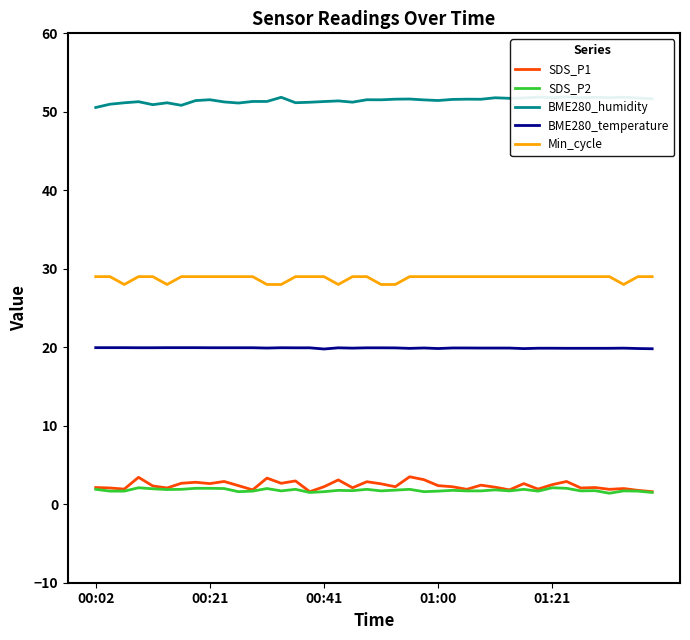

What is the difference between the second highest and second lowest values in the SDS_P2 series?

0.6